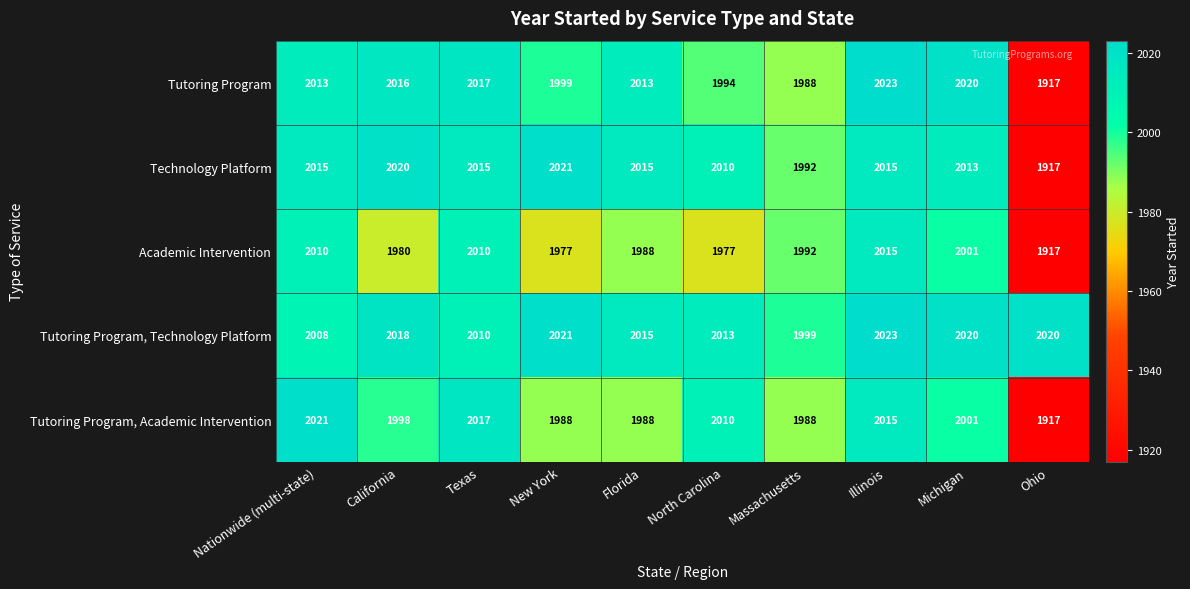

What is the approximate value of Academic Intervention at Florida, to the nearest 5?

1990